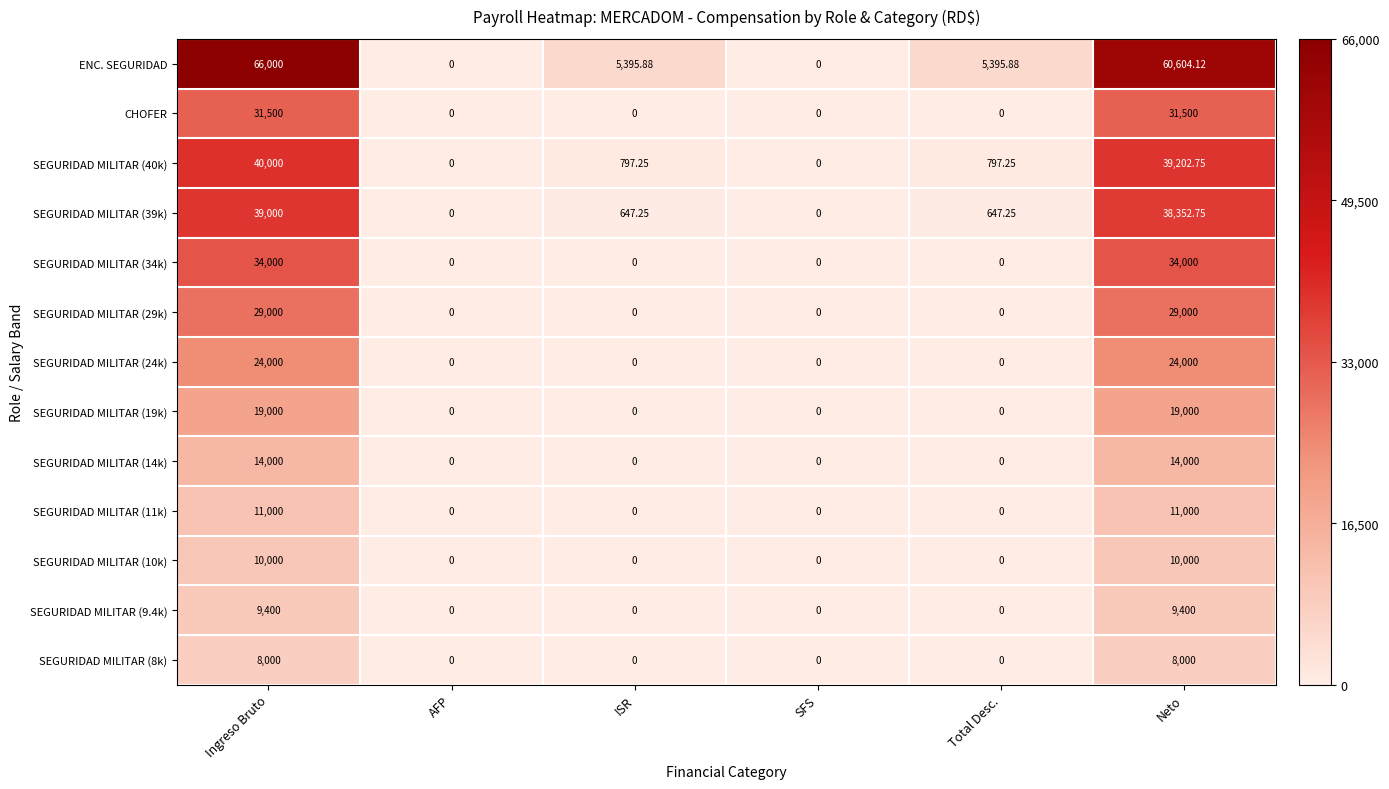

Which series has the largest total across all categories?

ENC. SEGURIDAD